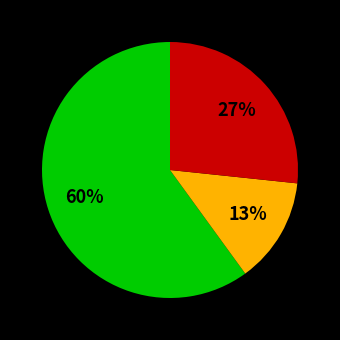

To the nearest percent, what is the difference between the largest and smallest slice percentages?

47%